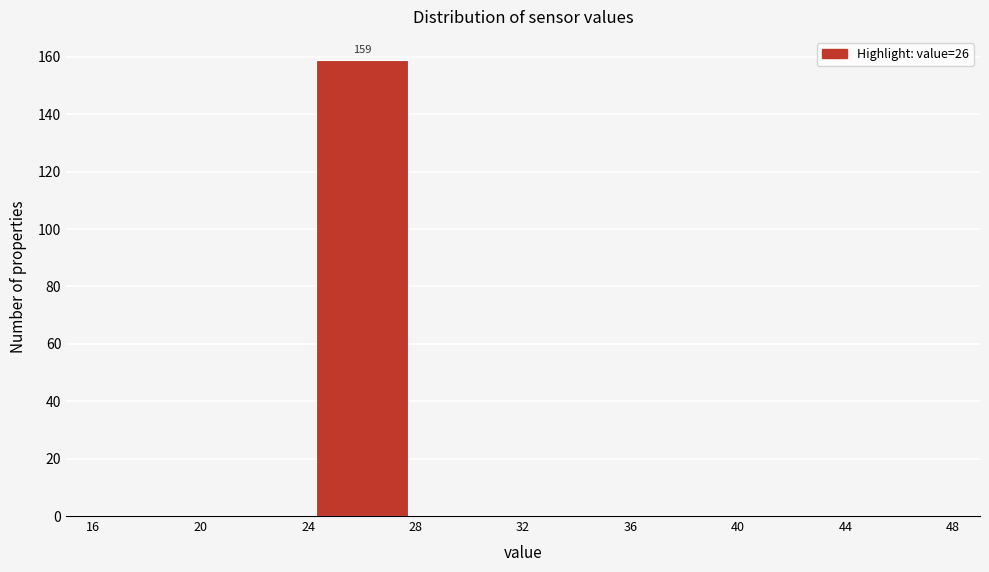

Over which range of the x-axis is the bar tallest?

24 to 28